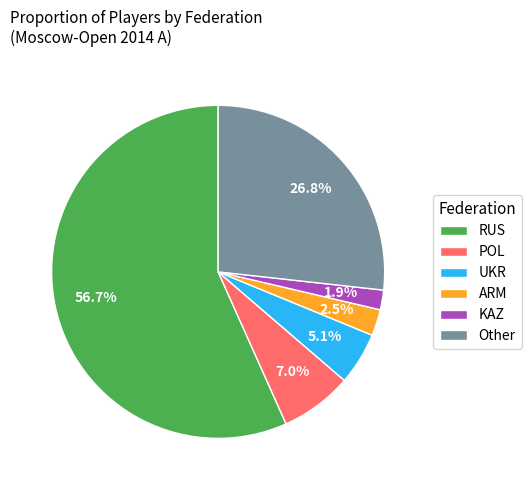

Is the sum of Other and POL greater than half?

No